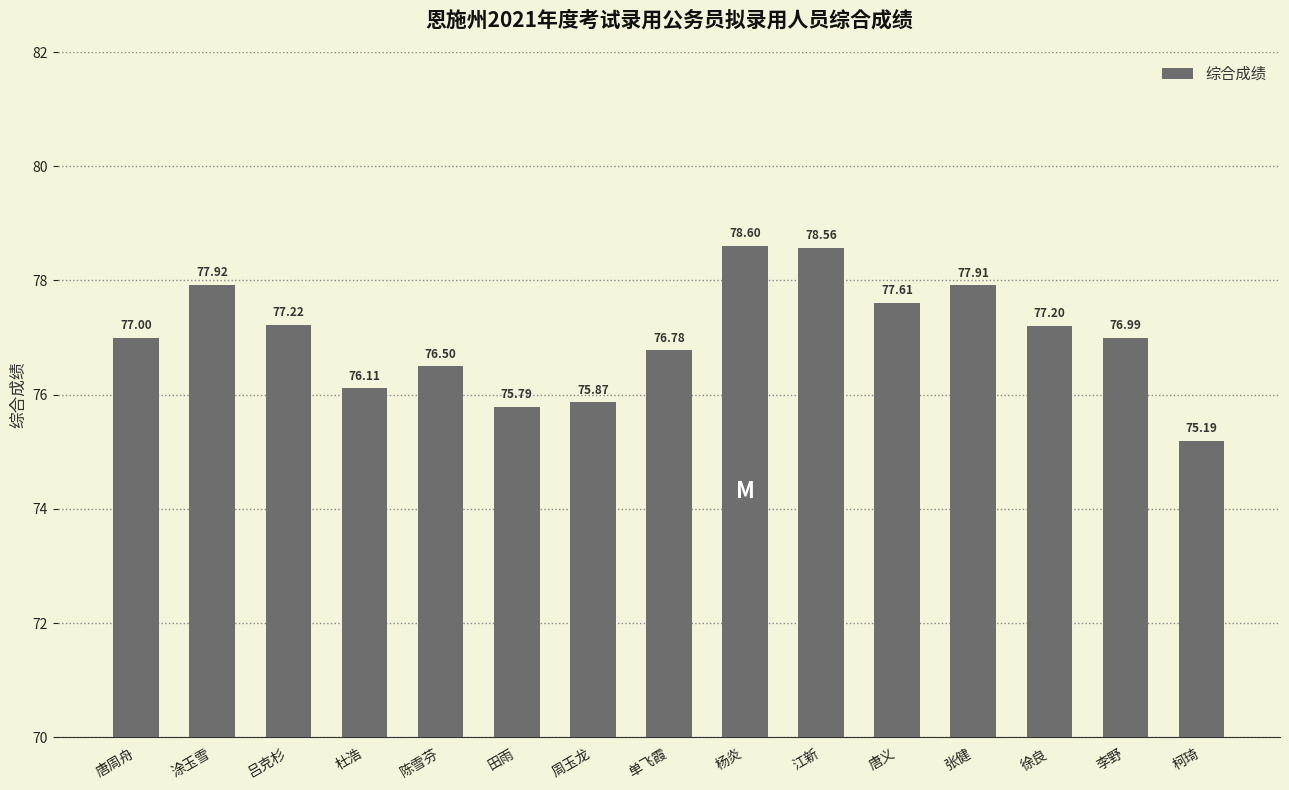

List the labels in order of value, largest first.

杨炎, 江新, 涂玉雪, 张健, 唐义, 吕克杉, 徐良, 唐周舟, 李野, 单飞霞, 陈雪芬, 杜浩, 周玉龙, 田雨, 柯琦